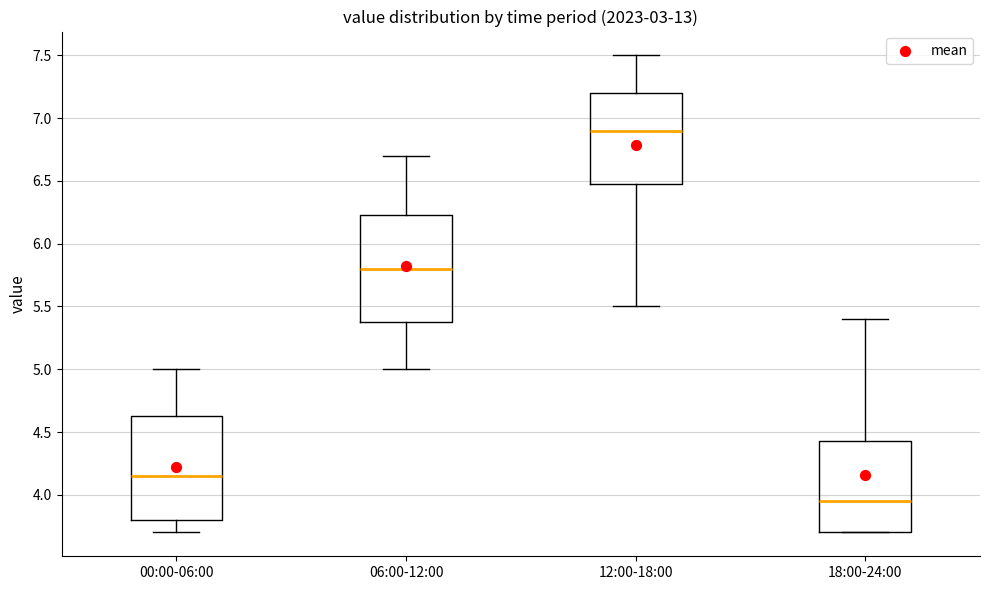

Reading left to right, read every box against the y-axis: the position of its median line, the range the box covers, and the ends of its whiskers. The values are not printed on the chart, so give them approximately, as read against the axis.

00:00-06:00: median 4.15, box 3.80 to 4.65, whiskers 3.70 to 5.00
06:00-12:00: median 5.80, box 5.40 to 6.25, whiskers 5.00 to 6.70
12:00-18:00: median 6.90, box 6.50 to 7.20, whiskers 5.50 to 7.50
18:00-24:00: median 3.95, box 3.70 to 4.45, whiskers 3.70 to 5.40